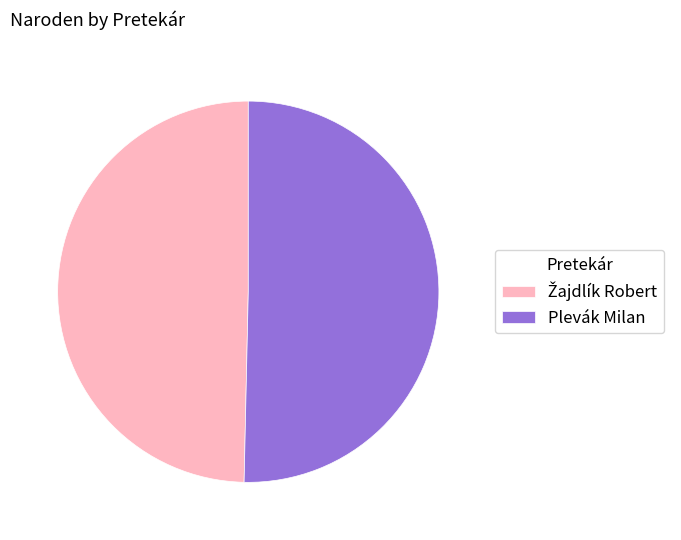

Is it true that Plevák Milan is 50% of the pie?

True